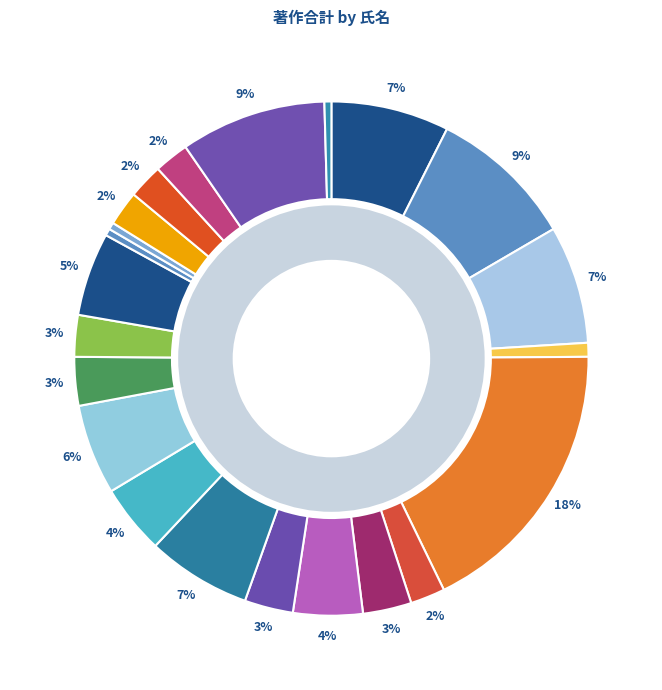

Which category has the biggest portion of the pie?

岩佐 武